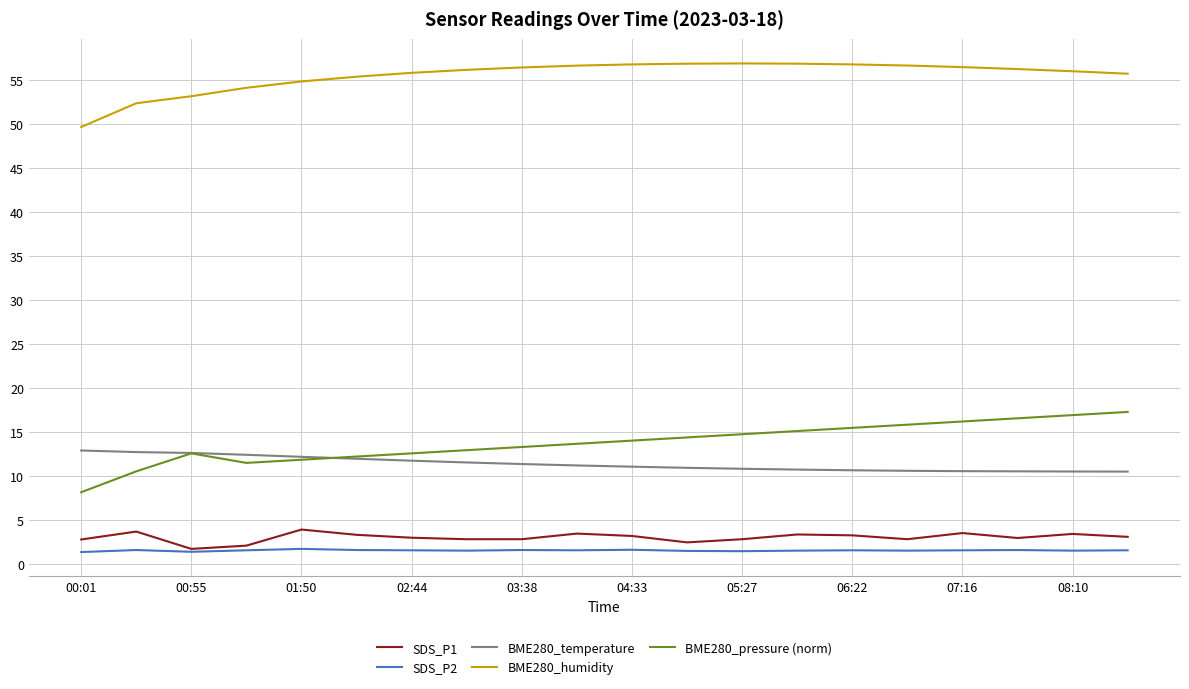

What is the maximum value for BME280_pressure (norm)?

17.3